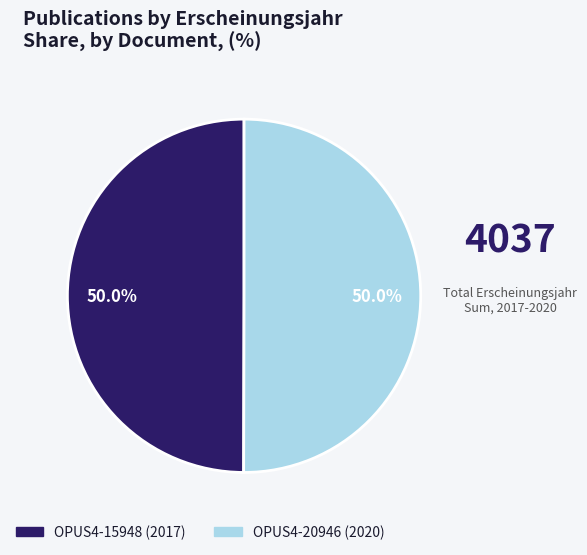

To the nearest percent, what percentage of the pie is OPUS4-20946 (2020)?

50%